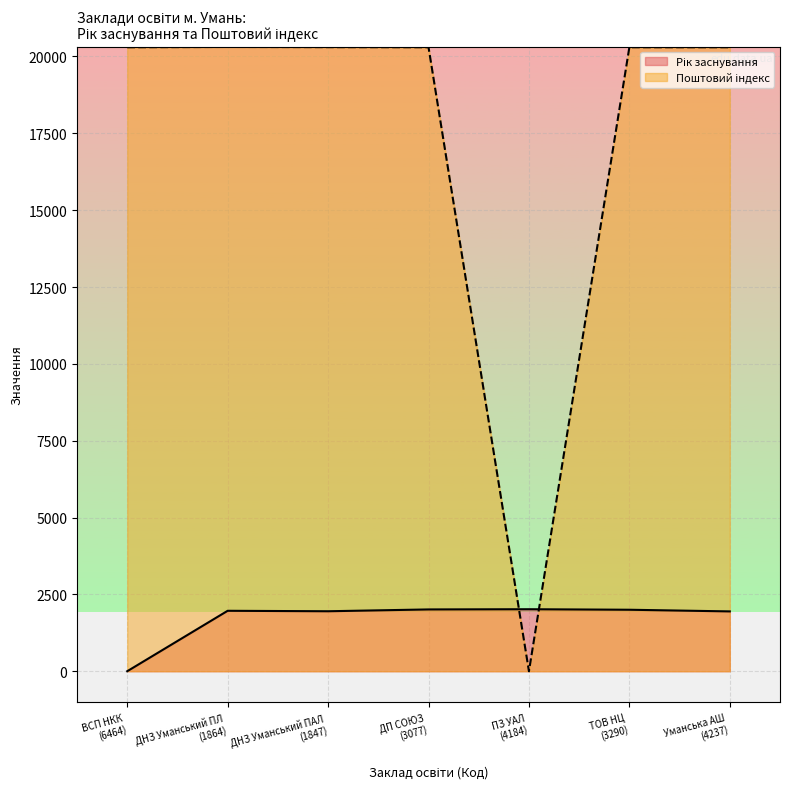

How many lines are shown in the chart?

2